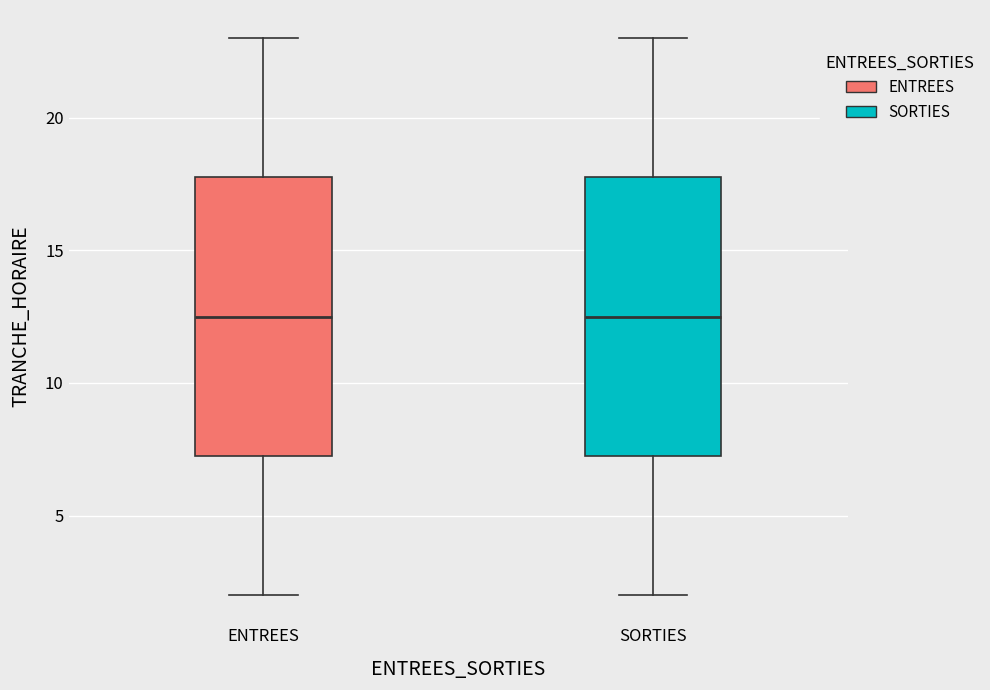

Reading left to right, read every box against the y-axis: the position of its median line, the range the box covers, and the ends of its whiskers. The values are not printed on the chart, so give them approximately, as read against the axis.

ENTREES: median 12.5, box 7.5 to 18.0, whiskers 2.0 to 23.0
SORTIES: median 12.5, box 7.5 to 18.0, whiskers 2.0 to 23.0